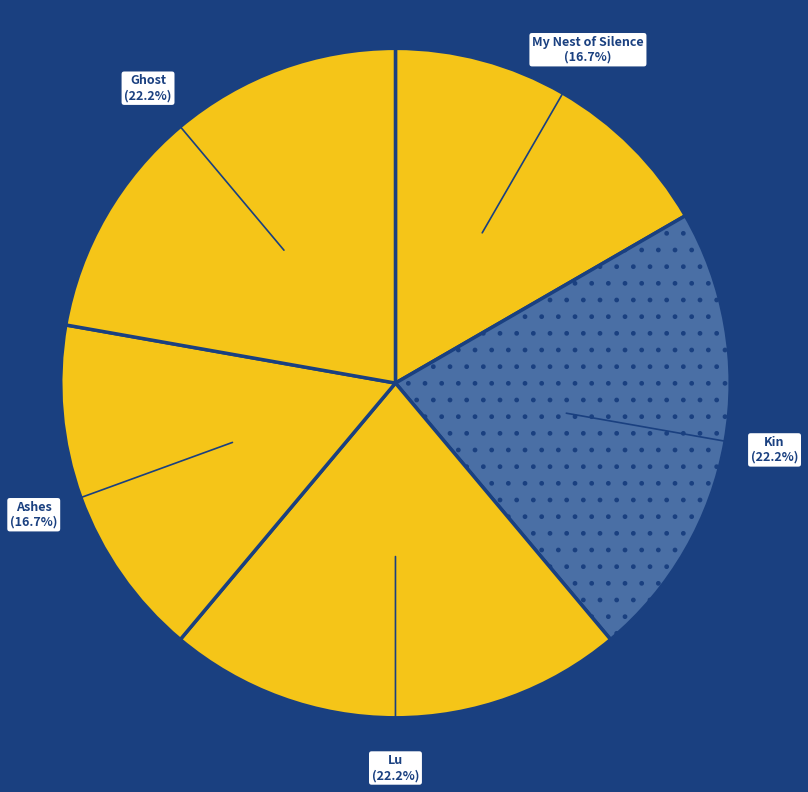

Does any single category account for the majority?

No